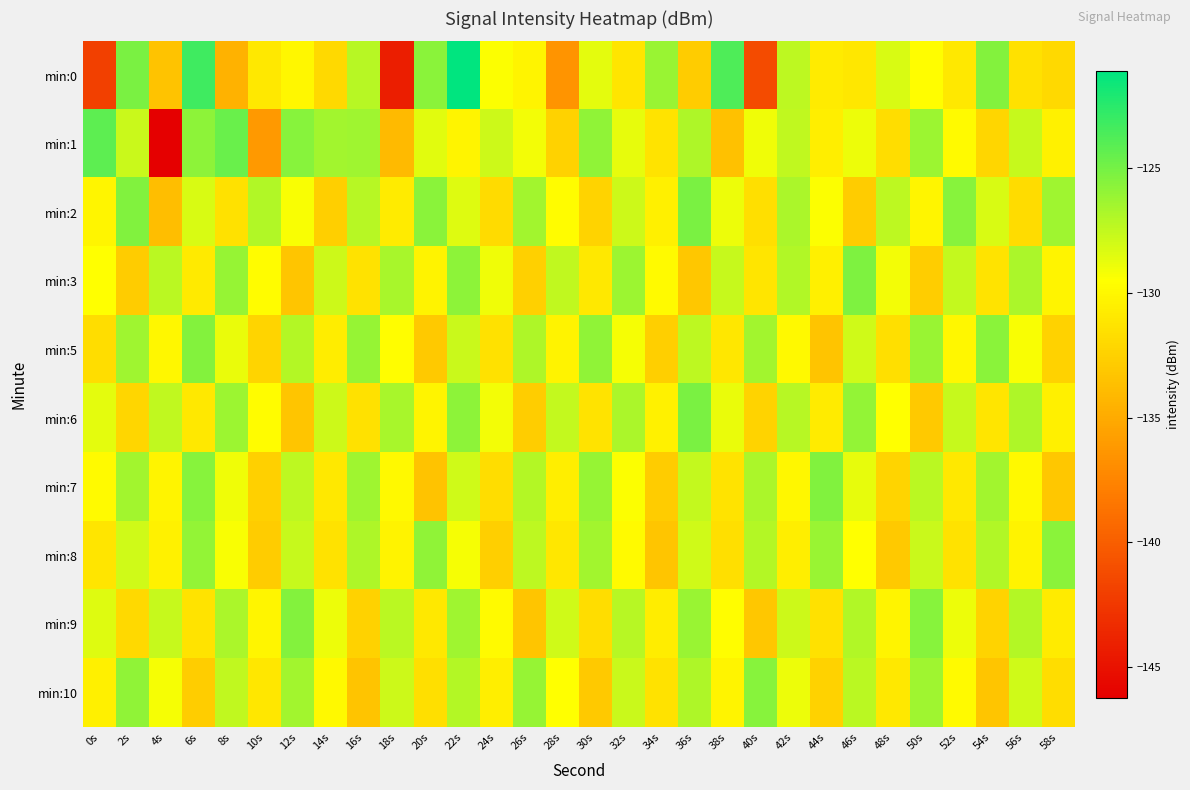

At how many categories does at least one series exceed -137?

30